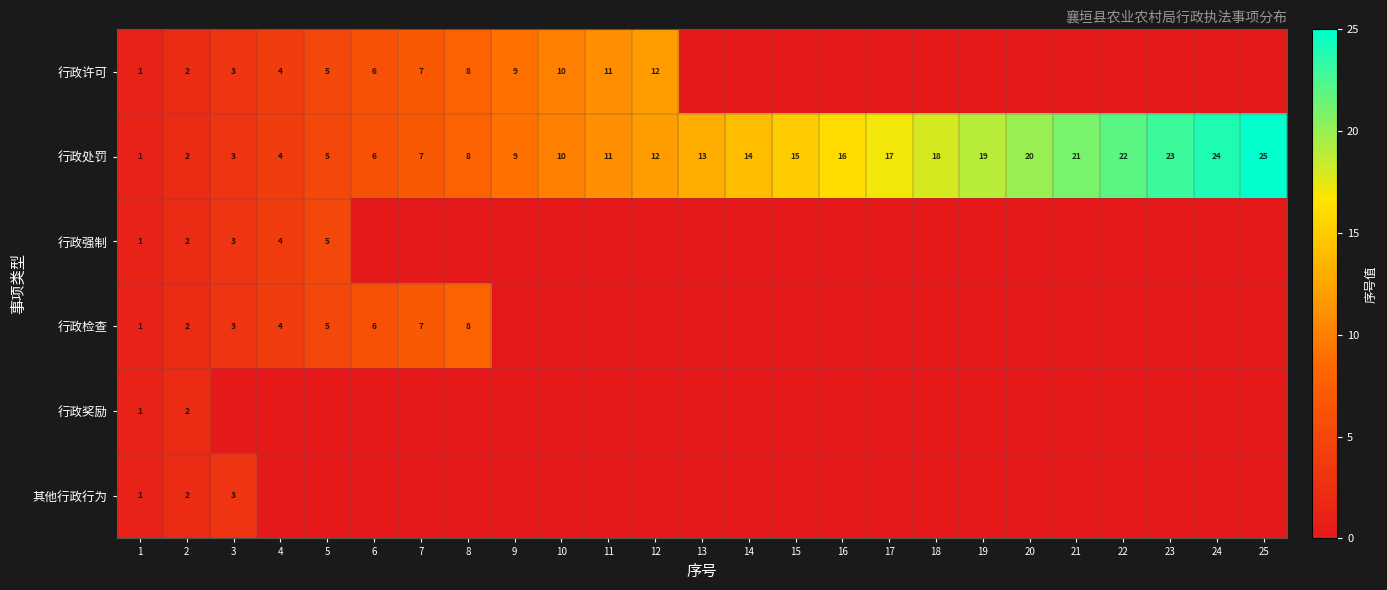

What is the difference between the 行政许可 values at 8 and 5?

3